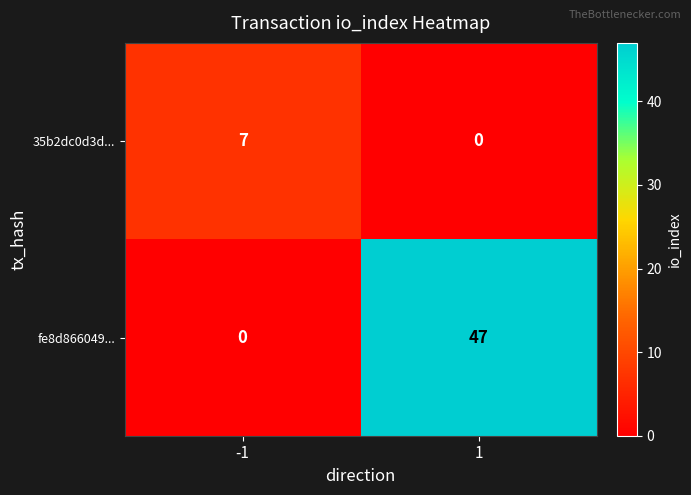

What value does the 35b2dc0d3d... series have at -1?

7